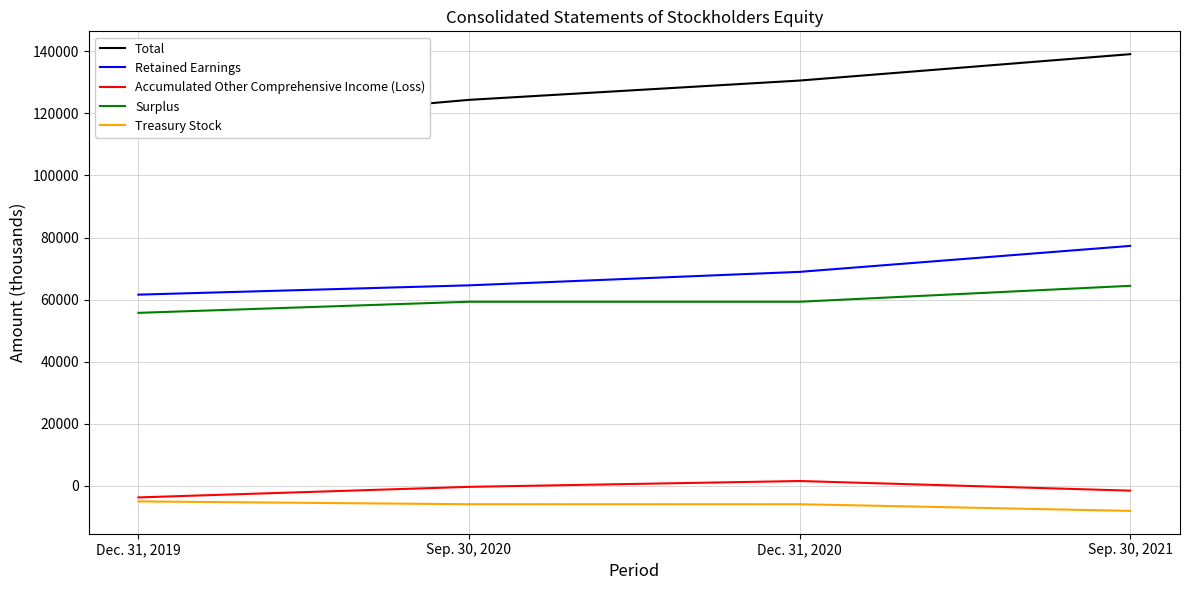

Reading left to right, list all the values displayed in this chart.

Total: 115038	124367	130589	139094
Retained Earnings: 61590	64594	68935	77303
Accumulated Other Comprehensive Income (Loss): -3755	-353	1528	-1572
Surplus: 55727	59307	59307	64437
Treasury Stock: -5044	-5950	-5950	-8098